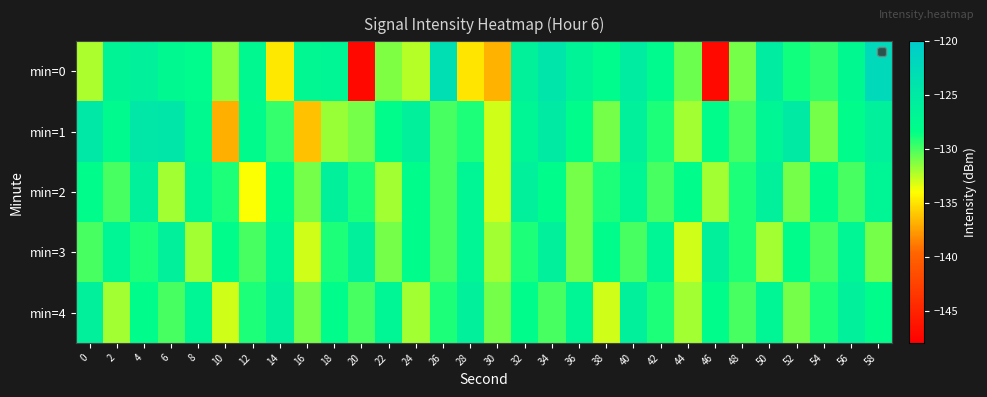

Reading left to right, transcribe all the data shown in this chart.

min=0: 0=-132.1	2=-126.7	4=-126.1	6=-127.3	8=-127.9	10=-131.5	12=-127.2	14=-134.9	16=-127.1	18=-126.9	20=-147.3	22=-131.2	24=-132.5	26=-123.1	28=-134.9	30=-136.7	32=-126.2	34=-124.2	36=-126.5	38=-127.9	40=-125.3	42=-127.6	44=-130.8	46=-147.1	48=-131.0	50=-125.3	52=-128.8	54=-129.5	56=-127.4	58=-122.2
min=1: 0=-124.6	2=-127.6	4=-124.6	6=-124.5	8=-127.5	10=-136.9	12=-127.8	14=-129.6	16=-136.2	18=-131.7	20=-131.0	22=-128.0	24=-126.0	26=-130.0	28=-129.0	30=-133.0	32=-127.0	34=-125.0	36=-128.0	38=-131.0	40=-126.0	42=-129.0	44=-132.0	46=-128.0	48=-130.0	50=-127.0	52=-125.0	54=-131.0	56=-128.0	58=-126.0
min=2: 0=-128.0	2=-130.0	4=-126.0	6=-132.0	8=-127.0	10=-129.0	12=-134.0	14=-128.0	16=-131.0	18=-126.0	20=-129.0	22=-132.0	24=-128.0	26=-130.0	28=-127.0	30=-133.0	32=-126.0	34=-128.0	36=-131.0	38=-129.0	40=-127.0	42=-130.0	44=-128.0	46=-132.0	48=-129.0	50=-126.0	52=-131.0	54=-128.0	56=-130.0	58=-127.0
min=3: 0=-130.0	2=-127.0	4=-129.0	6=-126.0	8=-132.0	10=-128.0	12=-130.0	14=-127.0	16=-133.0	18=-129.0	20=-126.0	22=-131.0	24=-128.0	26=-130.0	28=-127.0	30=-132.0	32=-129.0	34=-126.0	36=-131.0	38=-128.0	40=-130.0	42=-127.0	44=-133.0	46=-126.0	48=-129.0	50=-132.0	52=-128.0	54=-130.0	56=-127.0	58=-131.0
min=4: 0=-126.0	2=-132.0	4=-128.0	6=-130.0	8=-127.0	10=-133.0	12=-129.0	14=-126.0	16=-131.0	18=-128.0	20=-130.0	22=-127.0	24=-132.0	26=-129.0	28=-126.0	30=-131.0	32=-128.0	34=-130.0	36=-127.0	38=-133.0	40=-126.0	42=-129.0	44=-132.0	46=-128.0	48=-130.0	50=-127.0	52=-131.0	54=-129.0	56=-126.0	58=-128.0